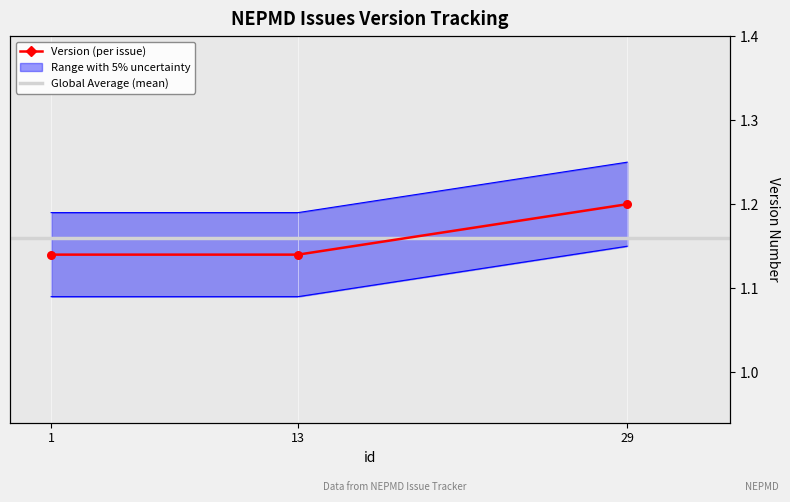

What is the change in value from 1 to 29?

+0.1